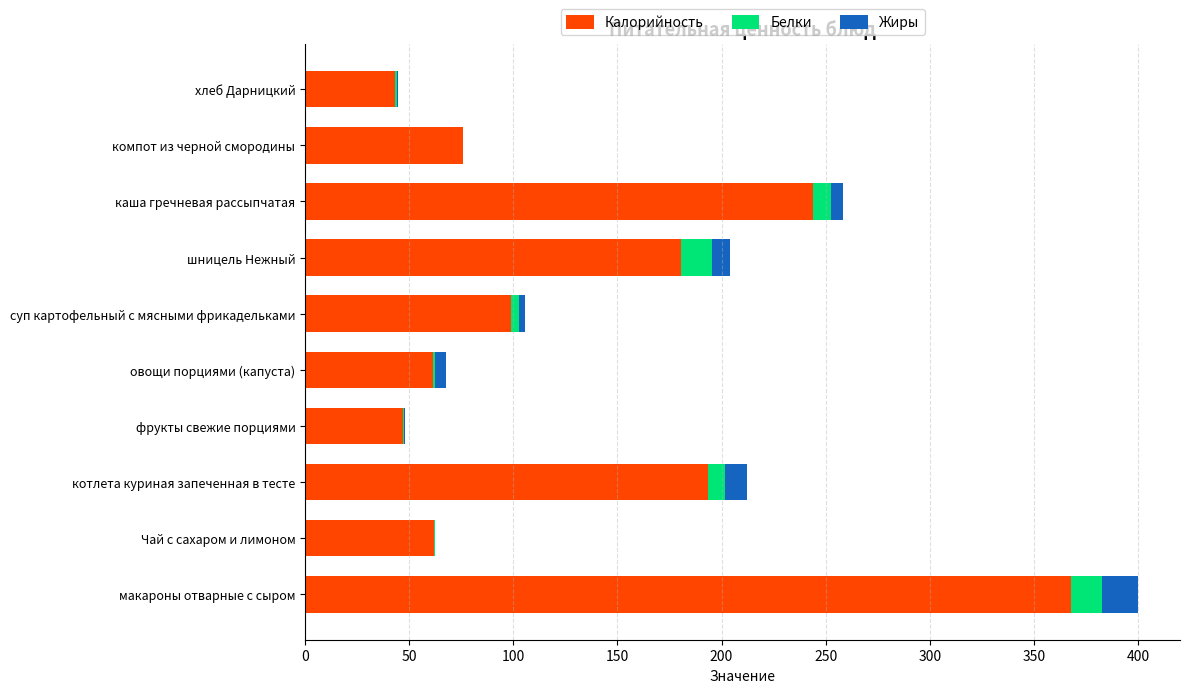

Is it true that Калорийность equals 242.4 at шницель Нежный?

False